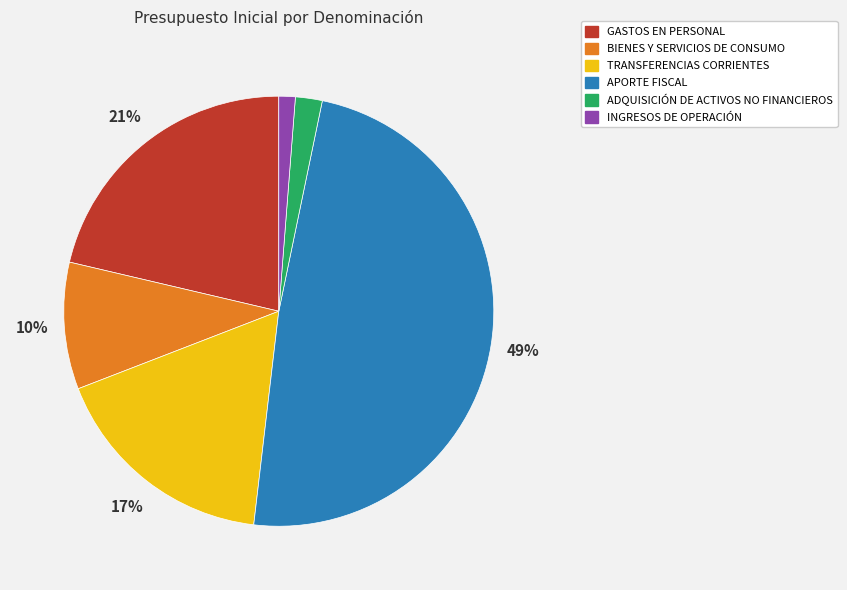

The INGRESOS DE OPERACIÓN slice represents 11% of the pie. True or false?

False